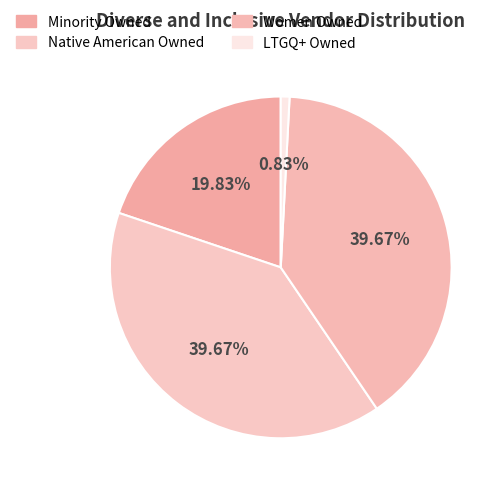

How many segments does this pie chart have?

4